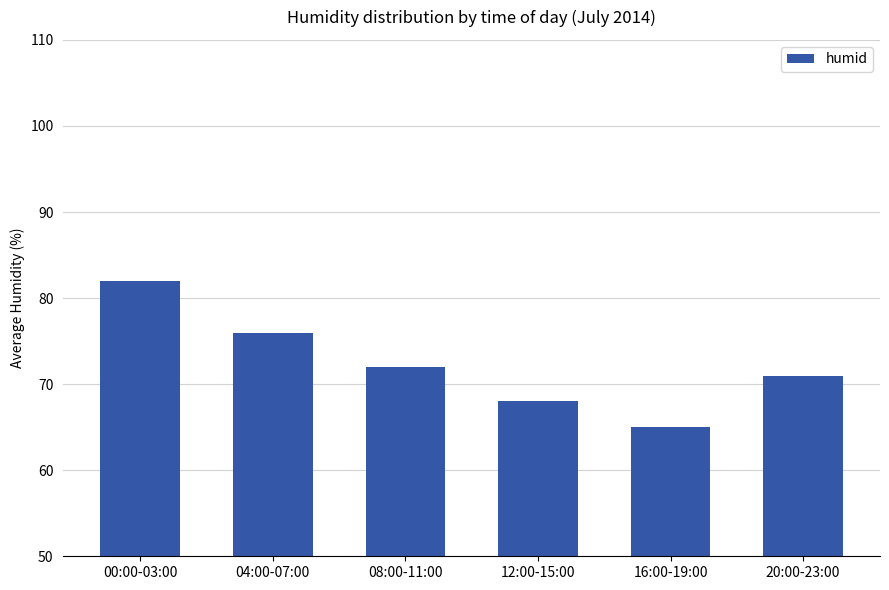

True or false: the data shows 71 at 20:00-23:00.

True